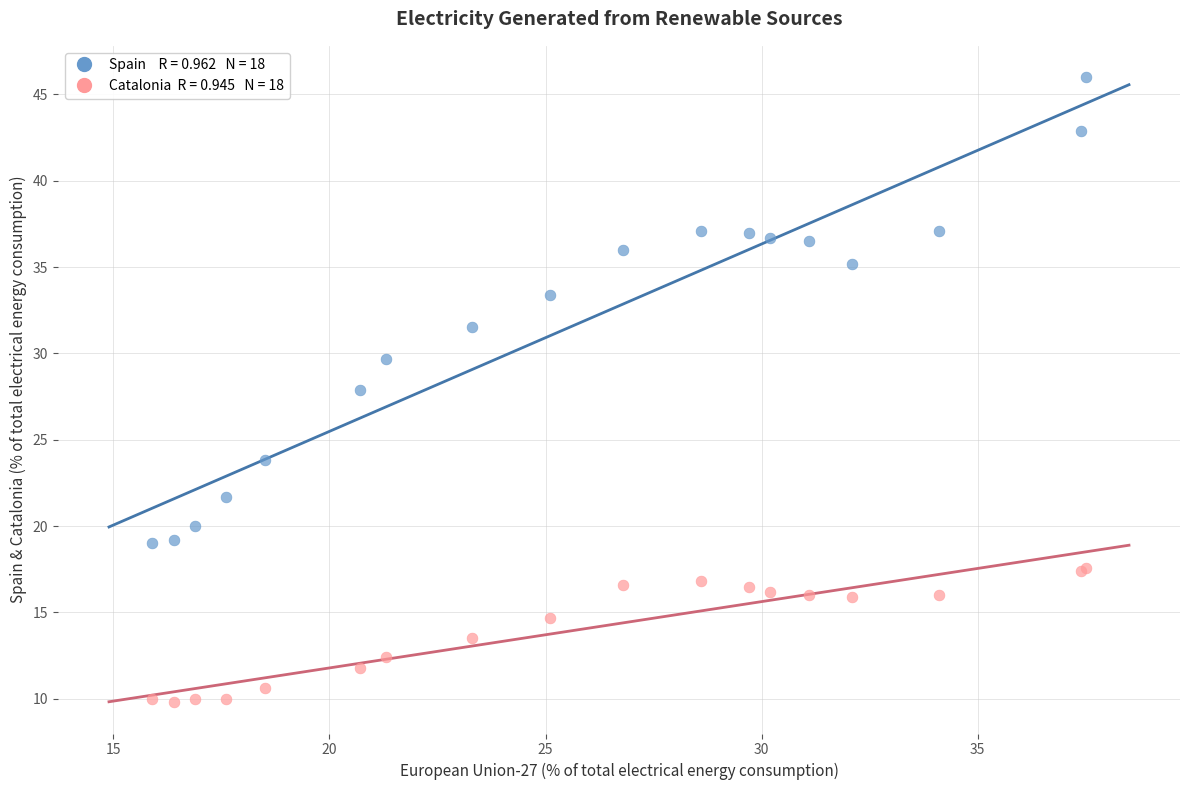

Across all series, what Y value is closest to 27?

27.9